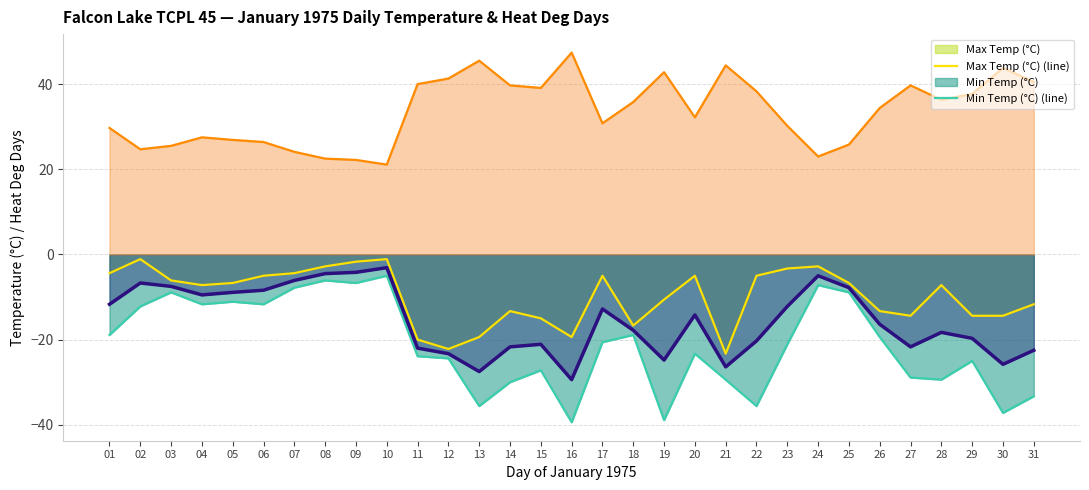

Rank the categories by Max Temp (°C) (line) value from lowest to highest.

21, 12, 11, 13, 16, 18, 15, 27, 29, 30, 14, 26, 31, 19, 04, 28, 05, 25, 03, 06, 17, 20, 22, 01, 07, 23, 08, 24, 09, 02, 10